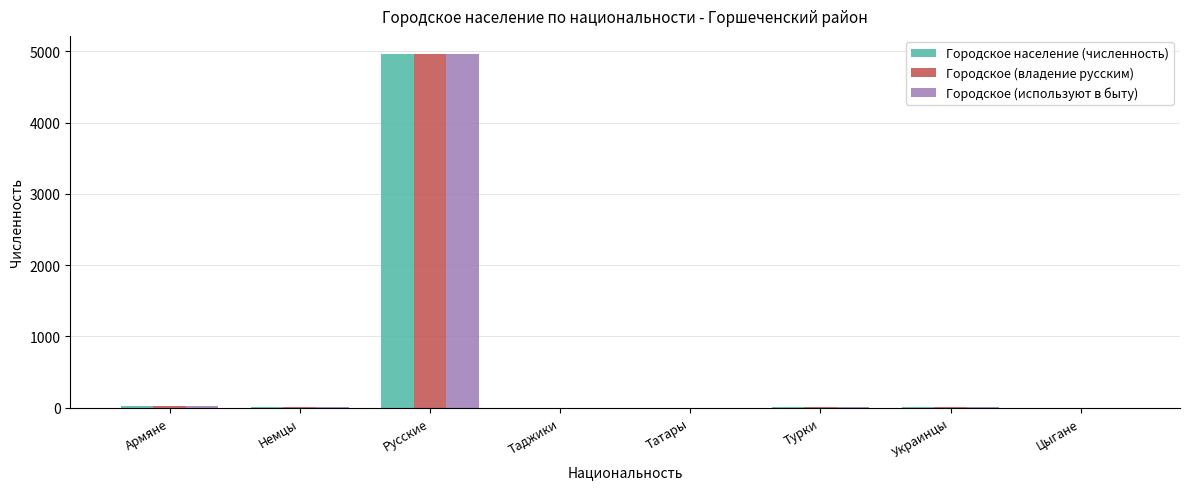

At which category is the sum across all series the highest?

Русские